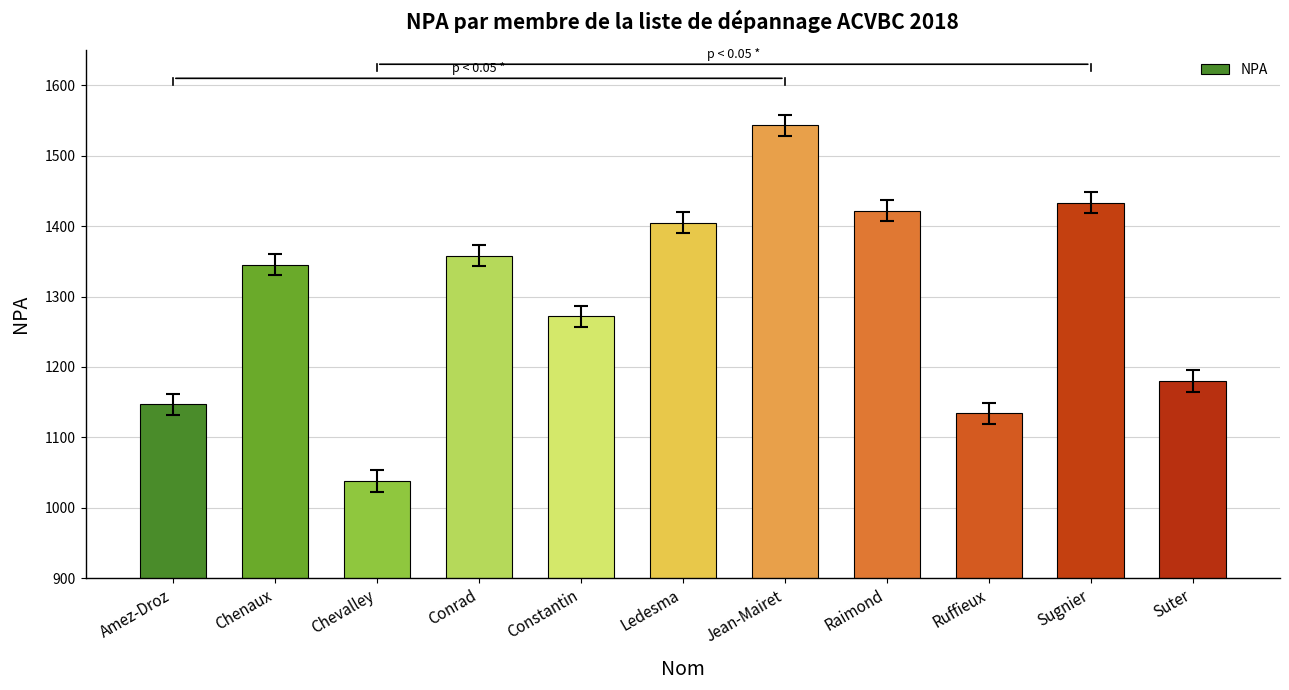

True or false: the data shows 375 at Raimond.

False